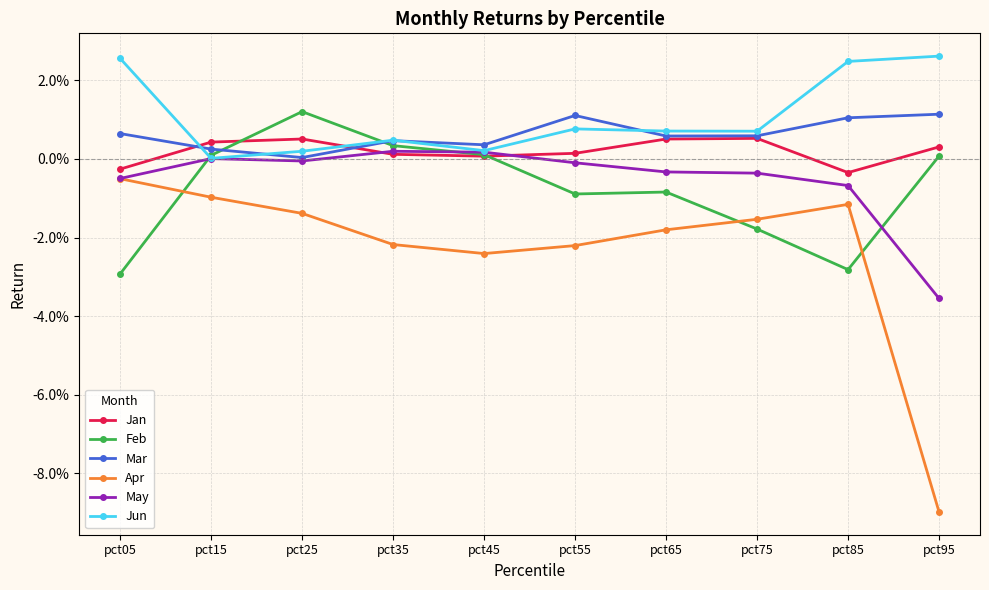

Which series changed the most between pct25 and pct85?

Feb